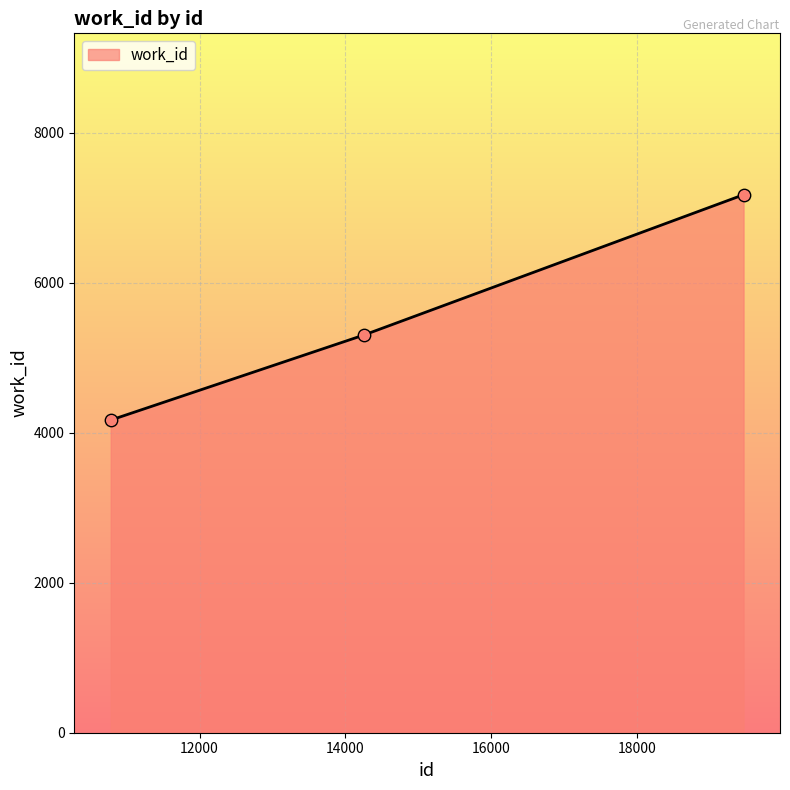

What is the difference between the maximum and minimum values?

3004